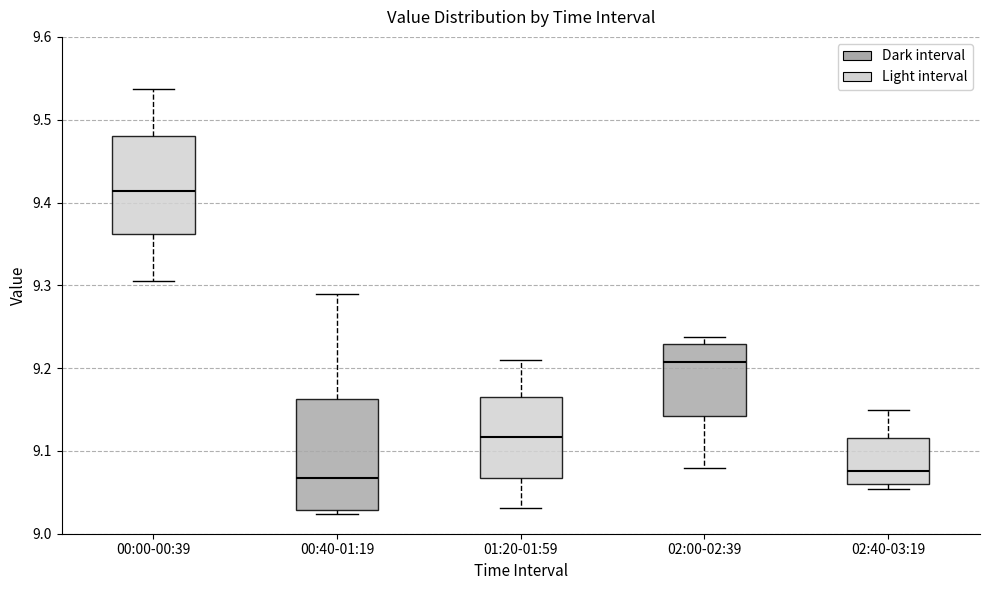

Where does the median line of the box for 02:40-03:19 sit on the y-axis? The values are not printed on the chart, so give them approximately, as read against the axis.

9.08